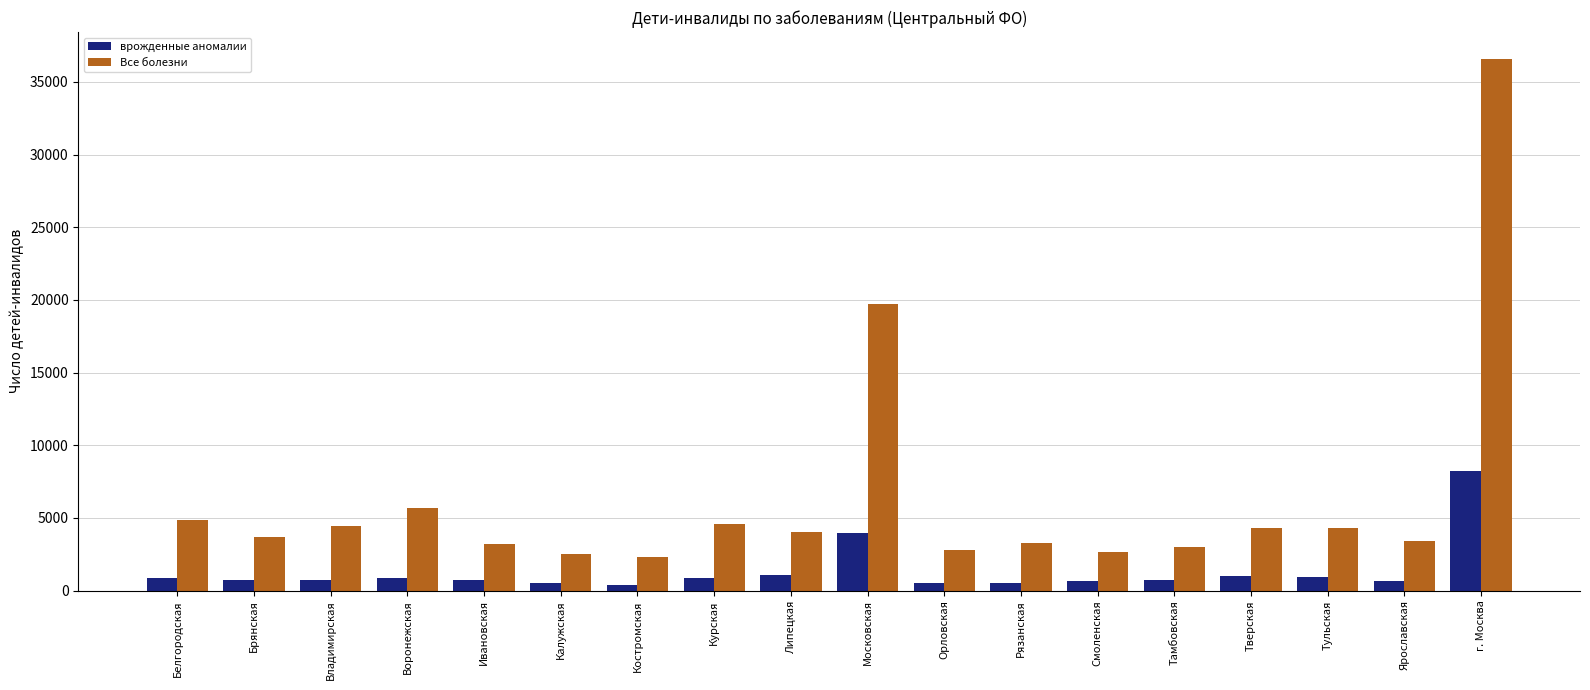

What is the sum of the Все болезни values at Смоленская and Липецкая?

6676